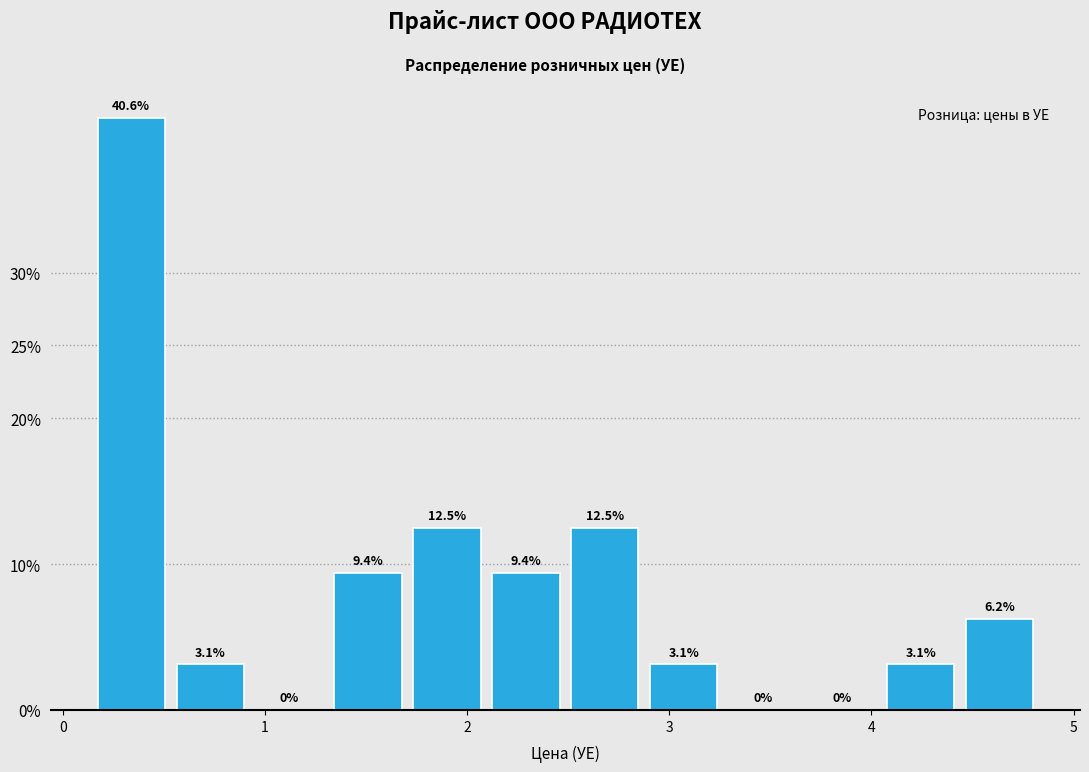

Read against the x-axis, roughly where is the centre of the tallest bar?

0.3